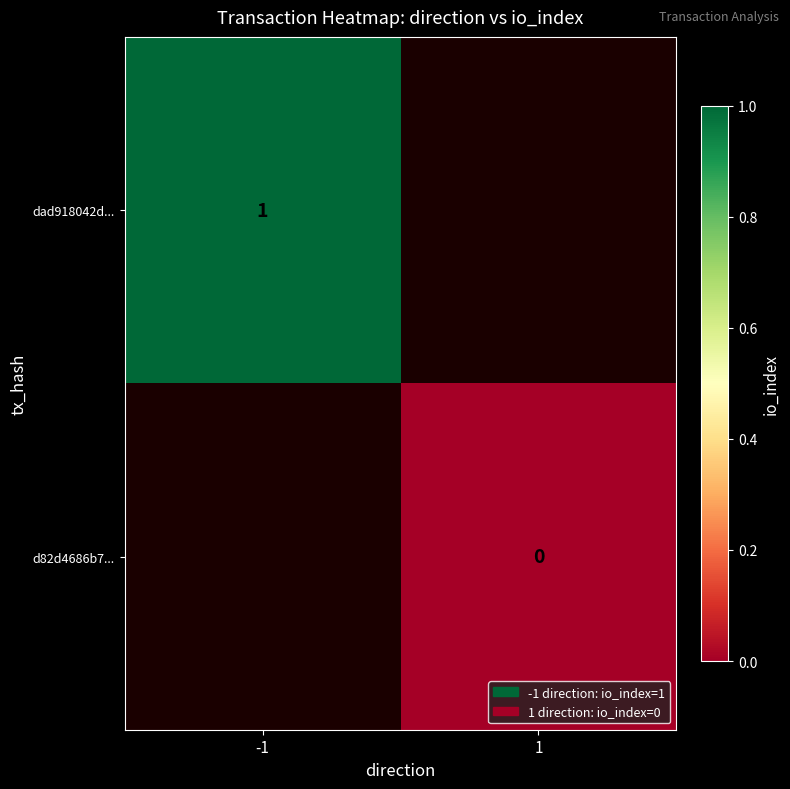

The value of dad918042d... at -1 is 1. True or false?

True